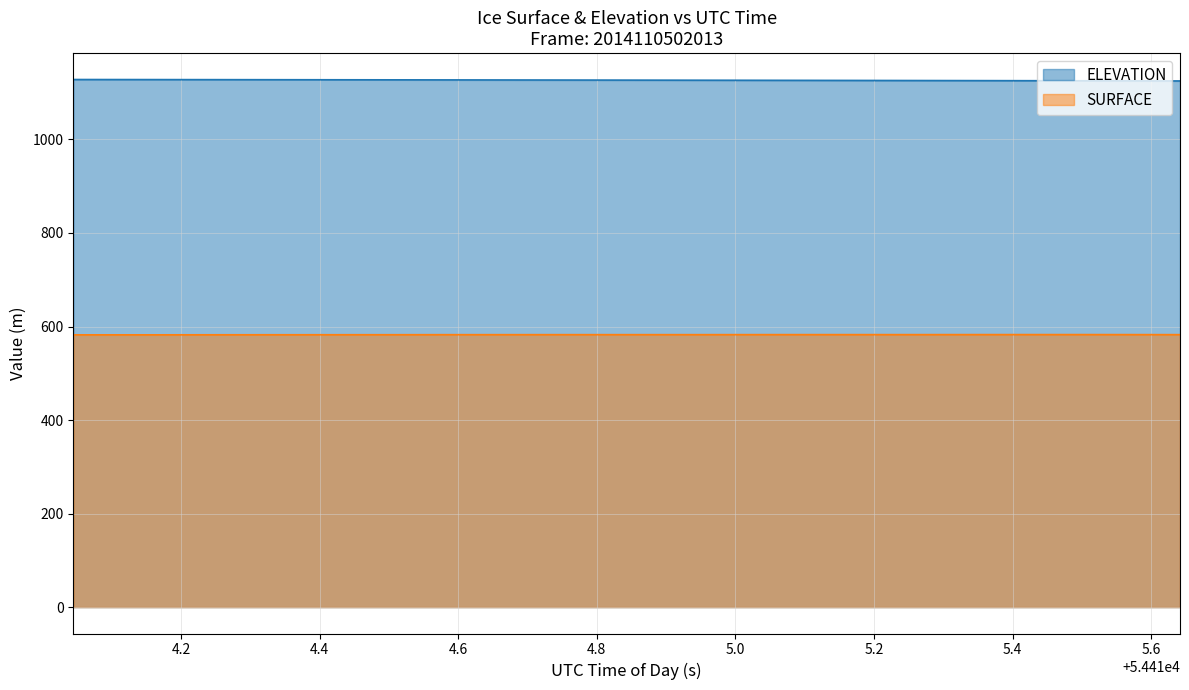

What is the highest value of the SURFACE series?

582.8